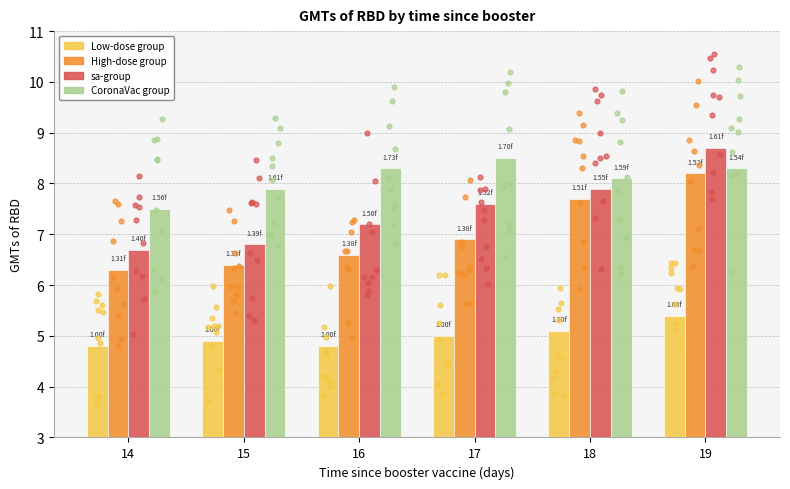

At how many categories does at least one series exceed 6?

6